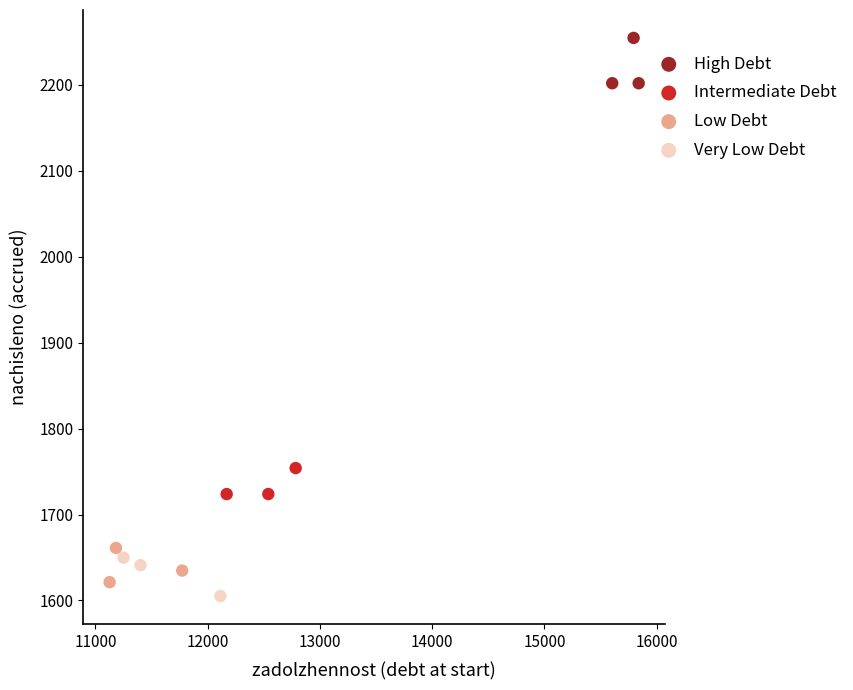

Which series reaches the minimum Y coordinate?

Very Low Debt